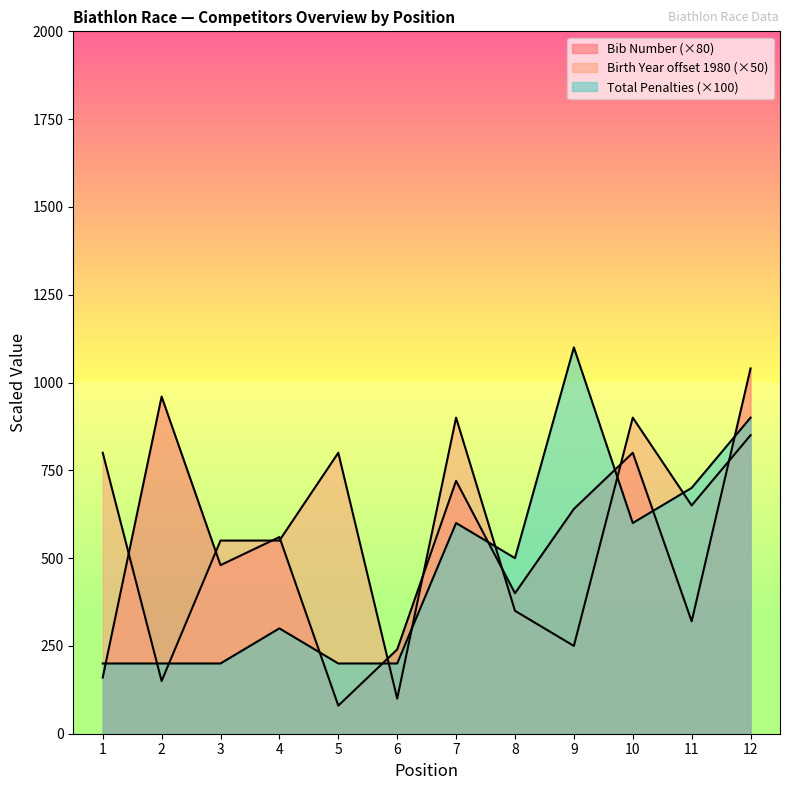

Rank the series by their maximum value, from lowest to highest.

Birth Year (normalized), Bib Number, Total Penalties